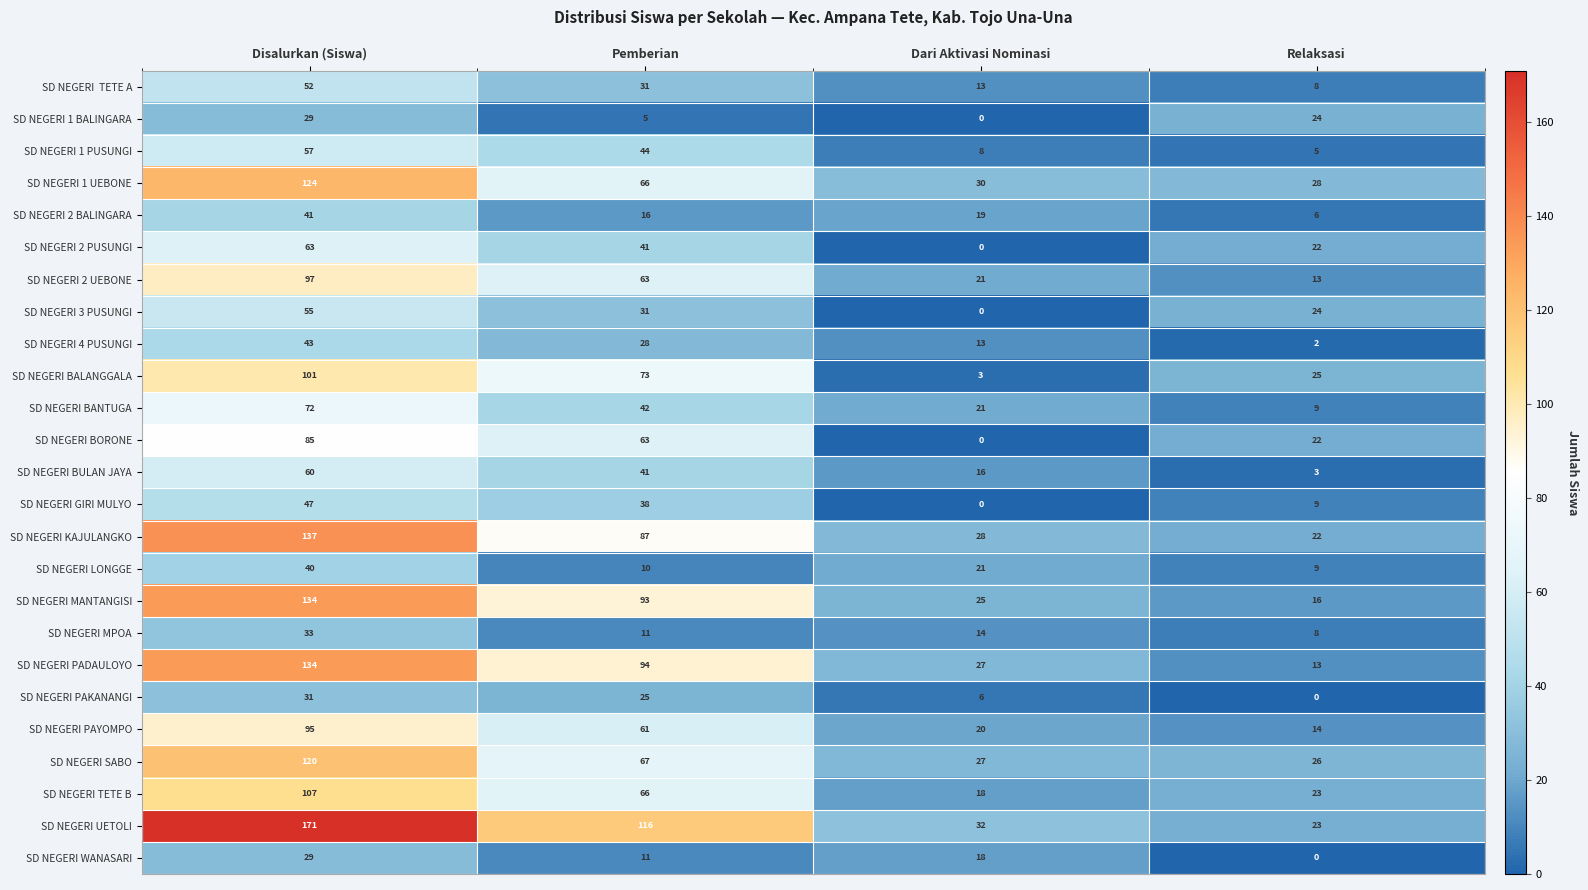

What is the difference between the SD NEGERI 2 PUSUNGI values at Pemberian and Dari Aktivasi Nominasi?

41